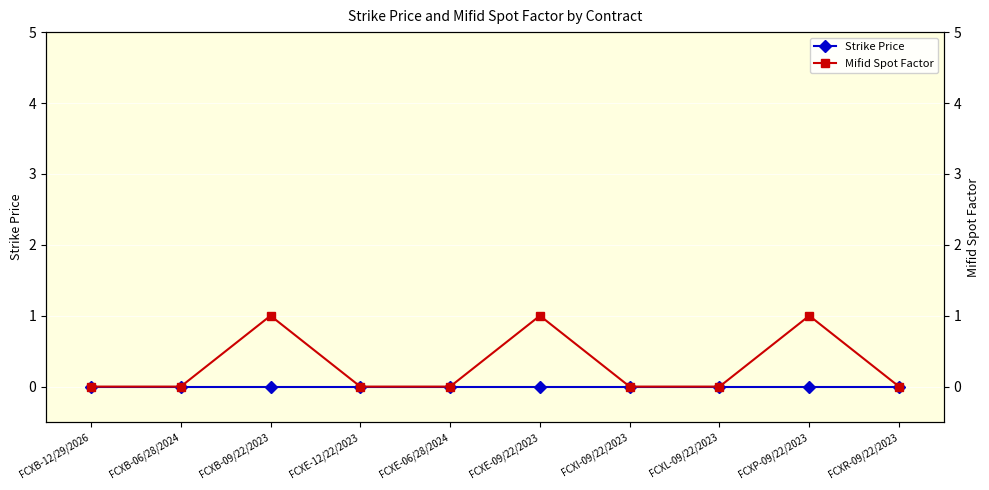

Rank the series by their average value, from highest to lowest.

Mifid Spot Factor, Strike Price